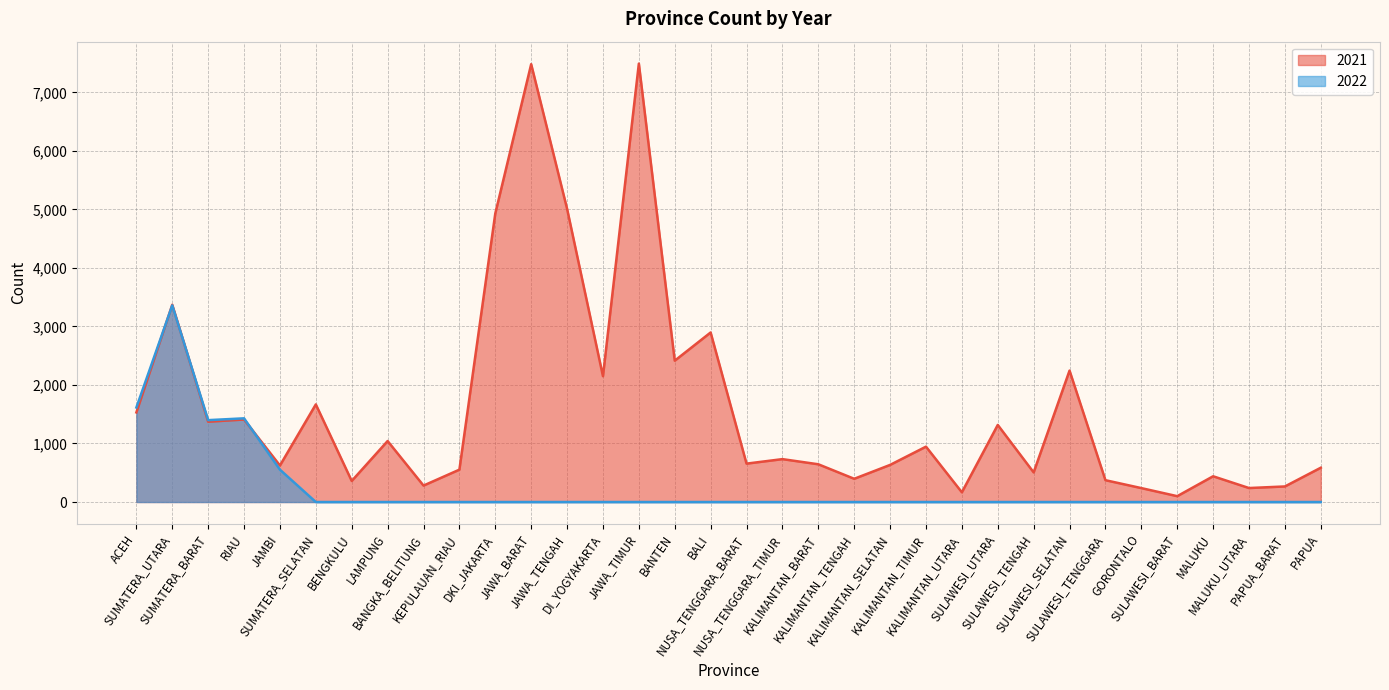

Which category has the lowest value across all series?

SUMATERA_SELATAN